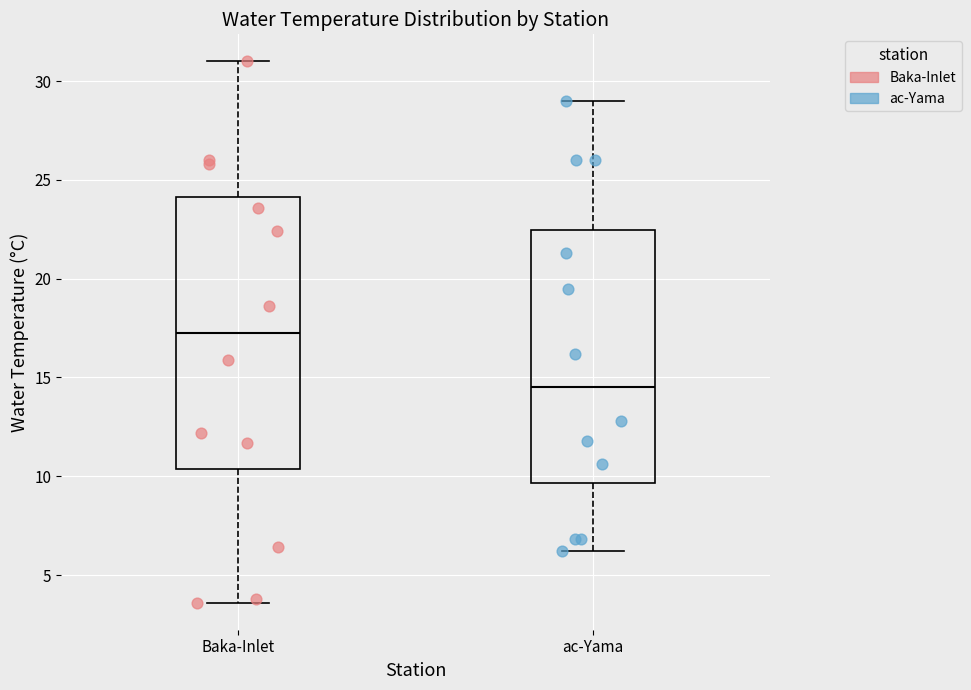

Where does the lower whisker of the box for Baka-Inlet end on the y-axis? The values are not printed on the chart, so give them approximately, as read against the axis.

3.5